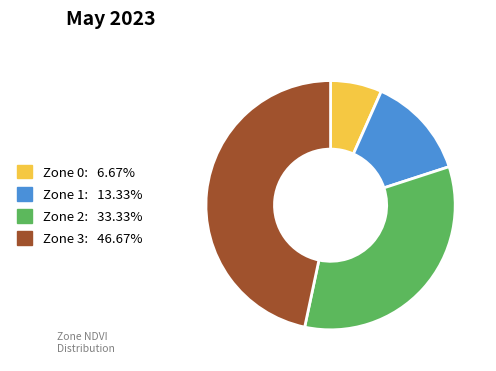

Rank the categories by value from highest to lowest.

Zone 3, Zone 2, Zone 1, Zone 0